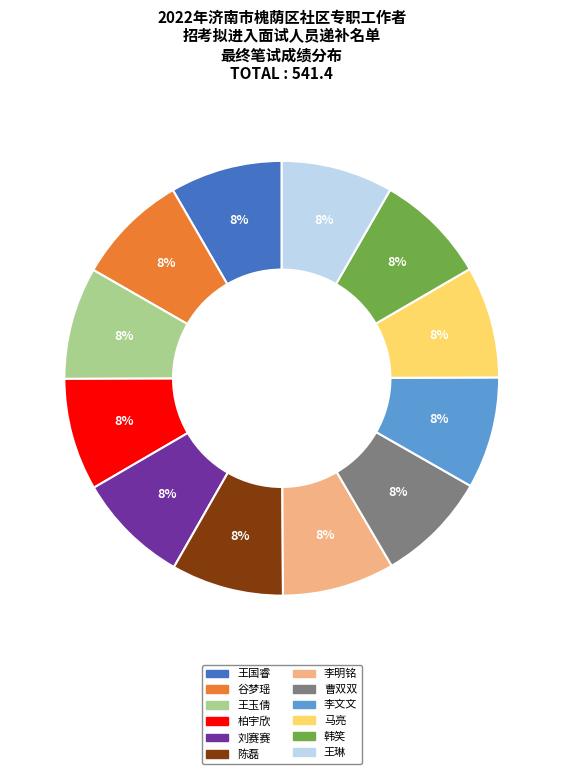

To the nearest percent, what is the combined percentage of 王玉倩 and 韩笑?

17%